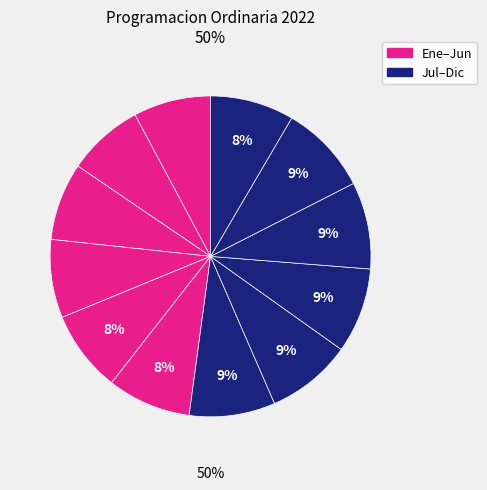

Rank the categories by value from lowest to highest.

Febrero, Enero, Marzo, Abril, Mayo, Junio, Diciembre, Septiembre, Agosto, Julio, Octubre, Noviembre